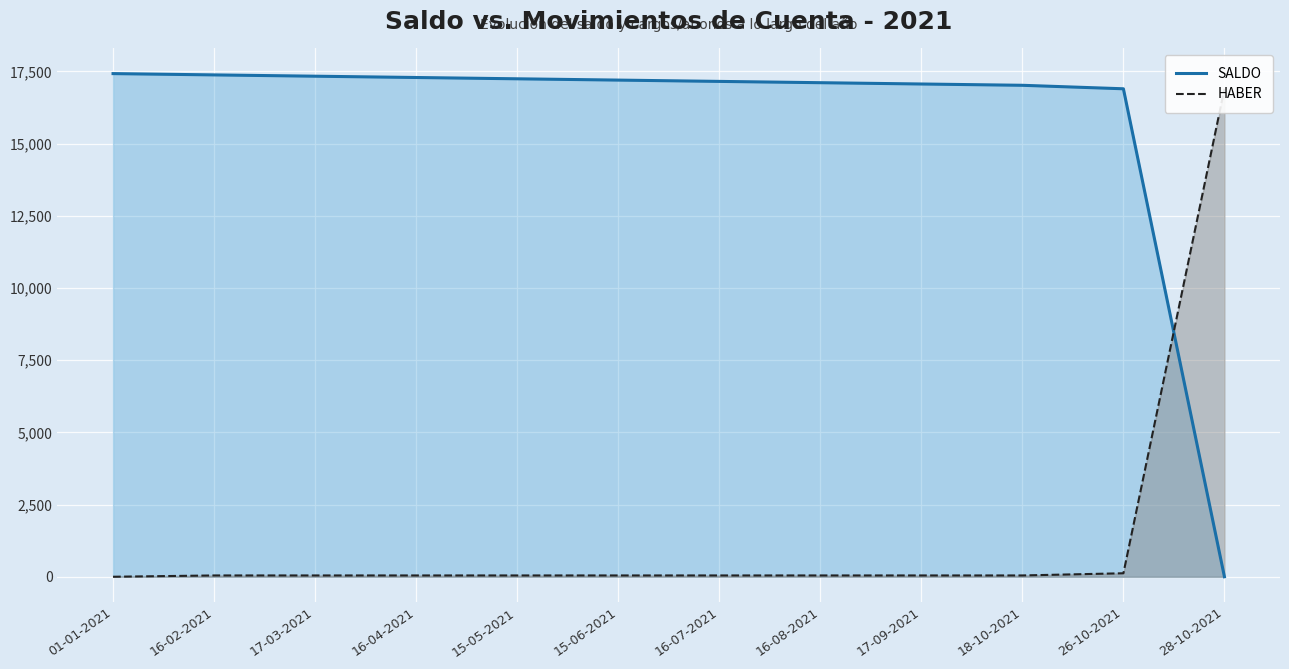

True or false: SALDO and HABER cross at least once.

True